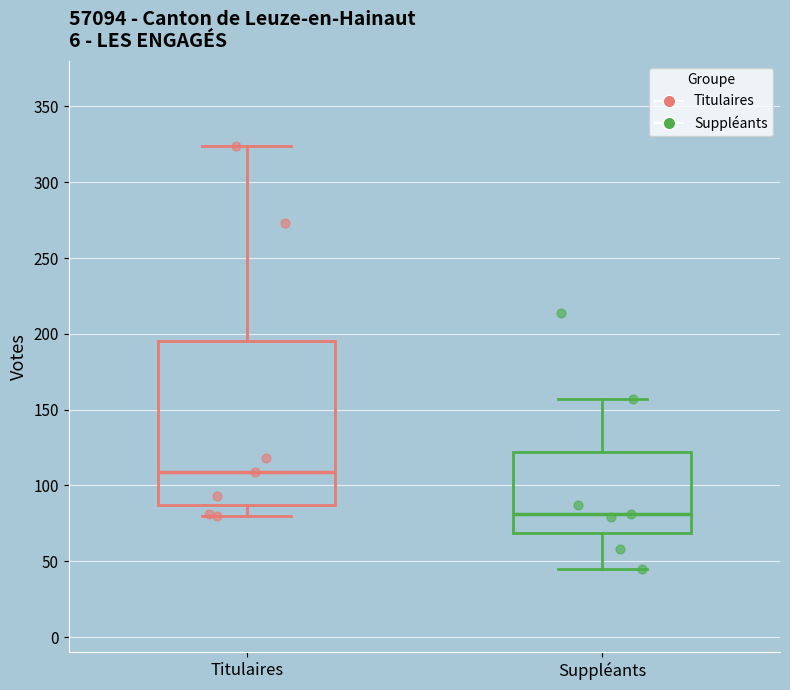

Reading left to right, transcribe this box plot: for each box, give where its median line is, the range the box spans, and where its two whiskers end, as read against the y-axis. The values are not printed on the chart, so give them approximately, as read against the axis.

Titulaires: median 110, box 85 to 195, whiskers 80 to 325
Suppléants: median 80, box 70 to 120, whiskers 45 to 155